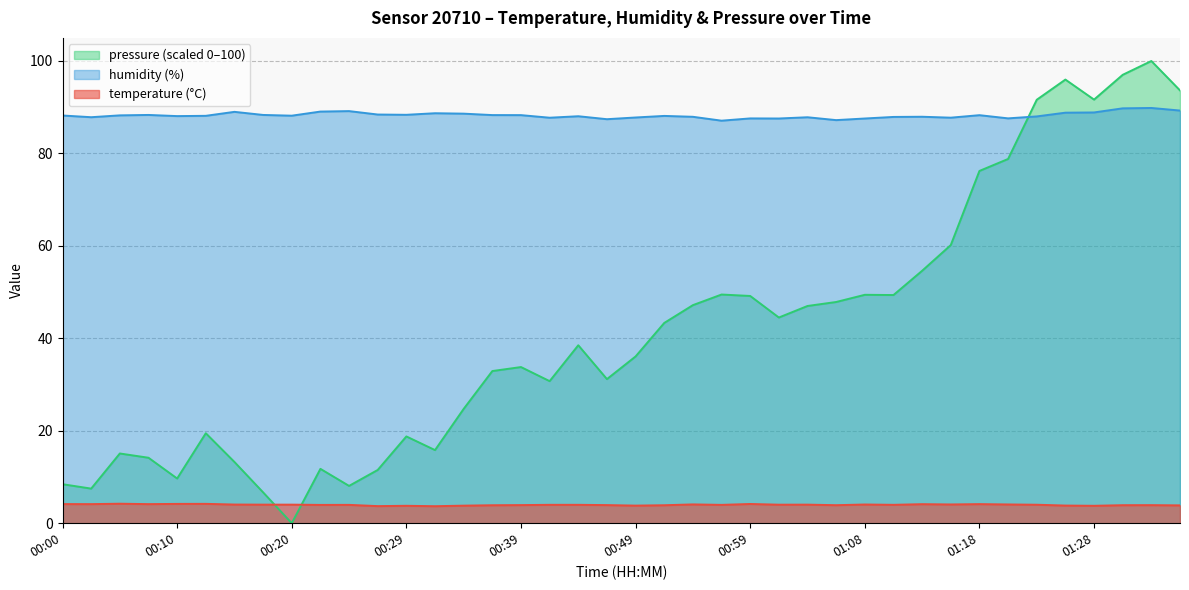

What position from the right is 00:29?

28